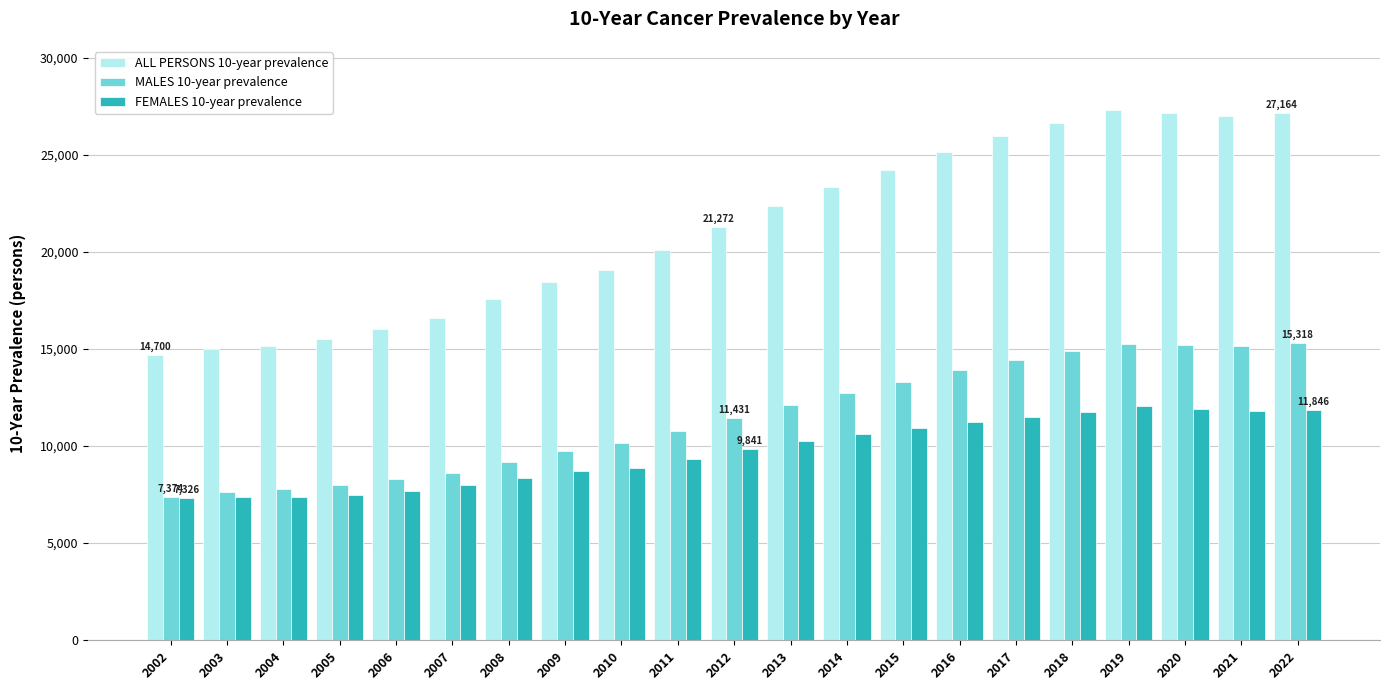

Which series has the largest range (max minus min)?

ALL PERSONS 10-year prevalence